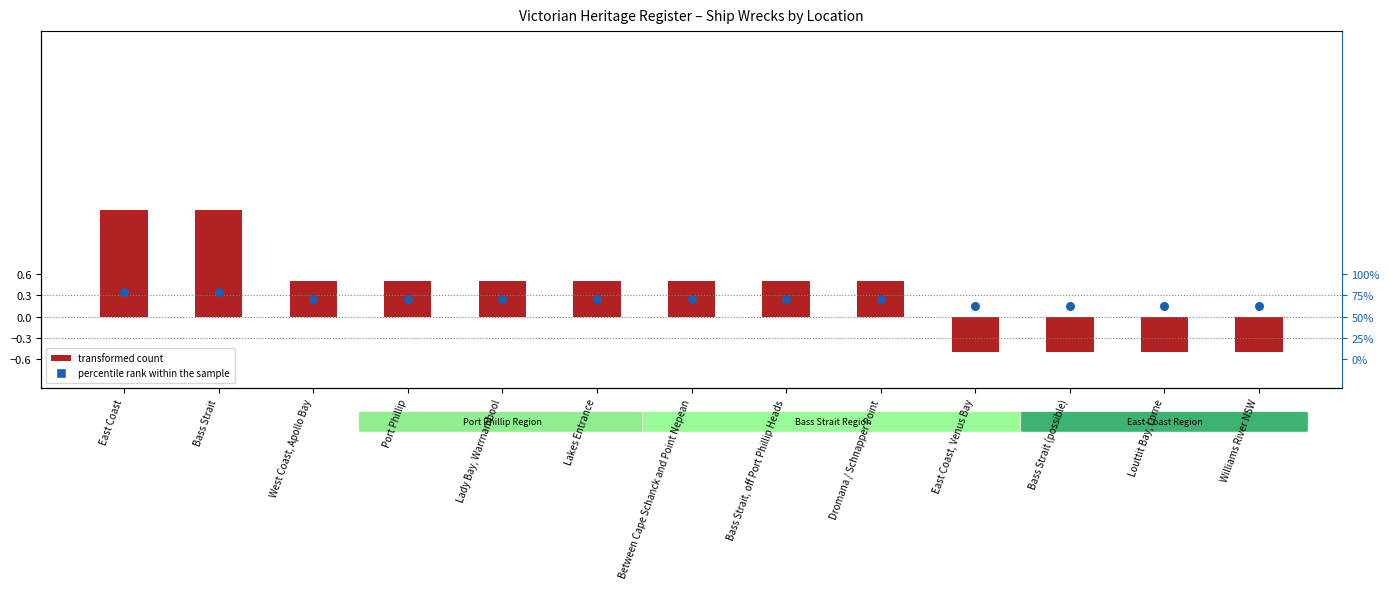

At how many categories does at least one series exceed 1?

2